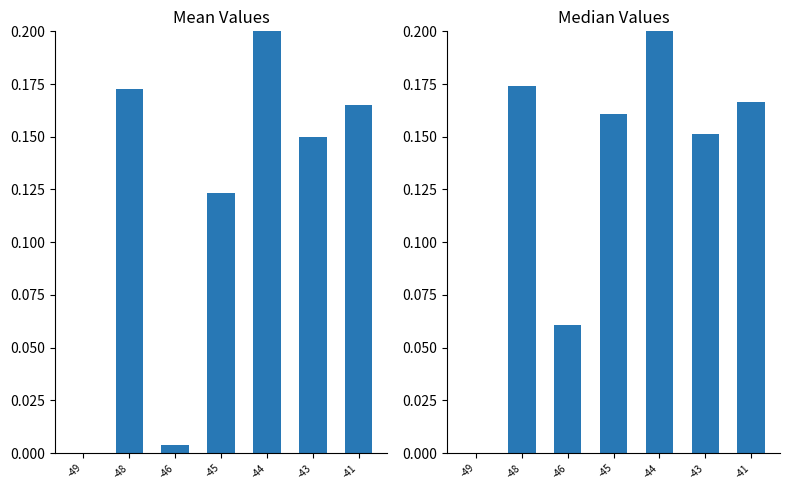

The value of PMS_P1 mean at -45 is 0.2. True or false?

False